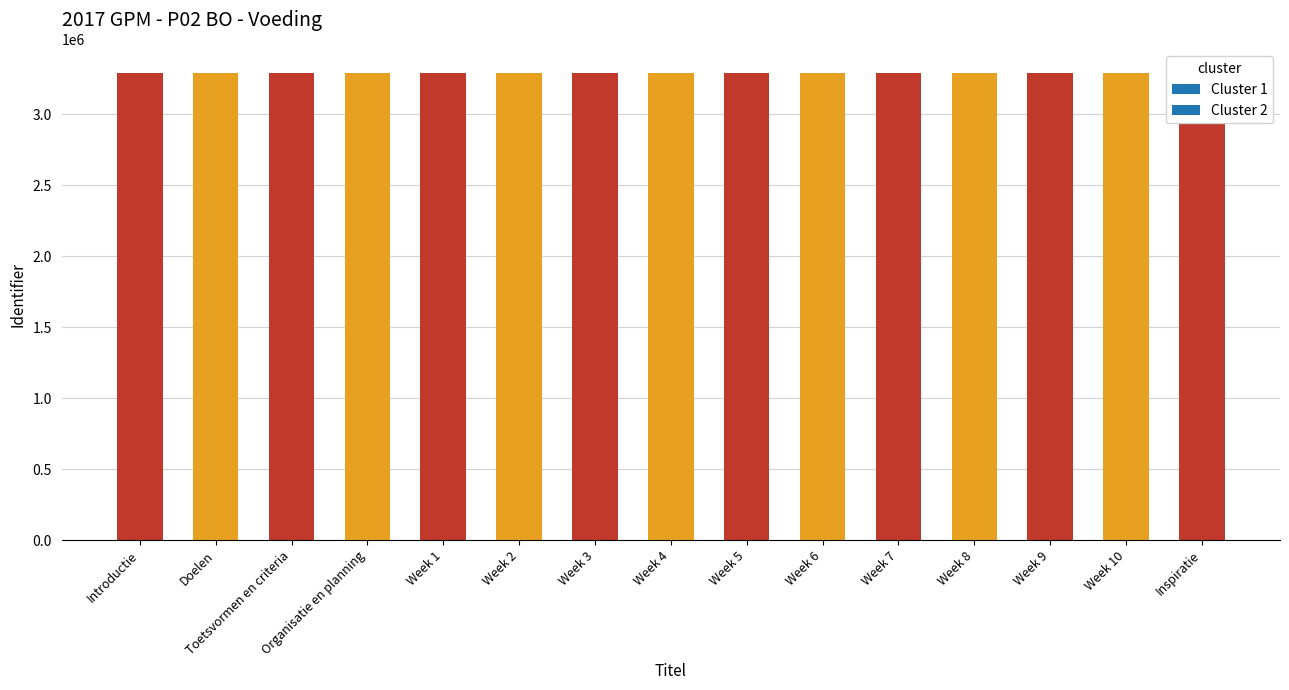

What is the maximum value shown in the chart?

3291833